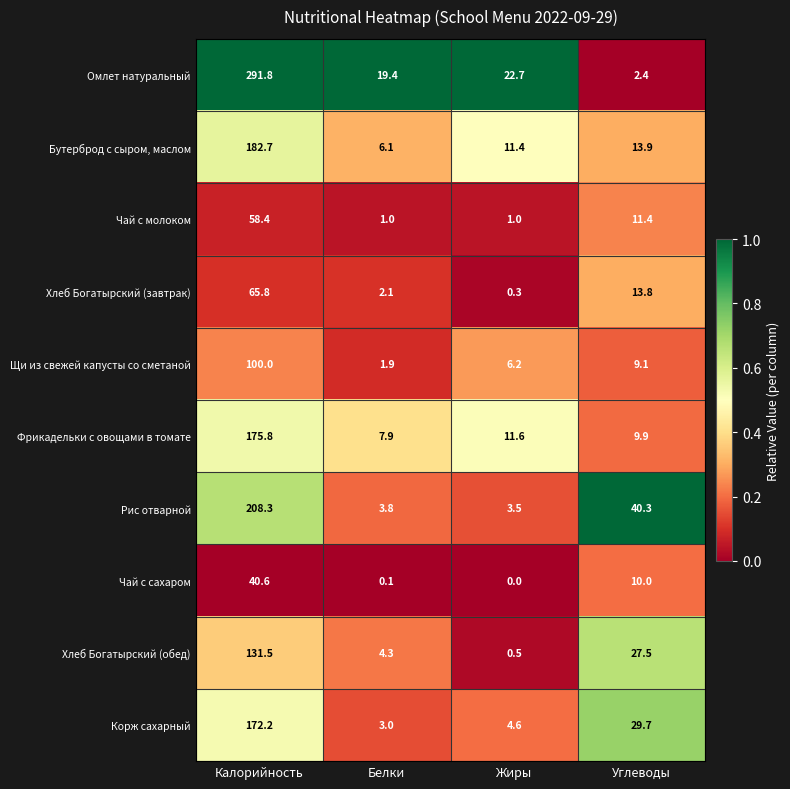

Which series changed the most between Калорийность and Углеводы?

Омлет натуральный